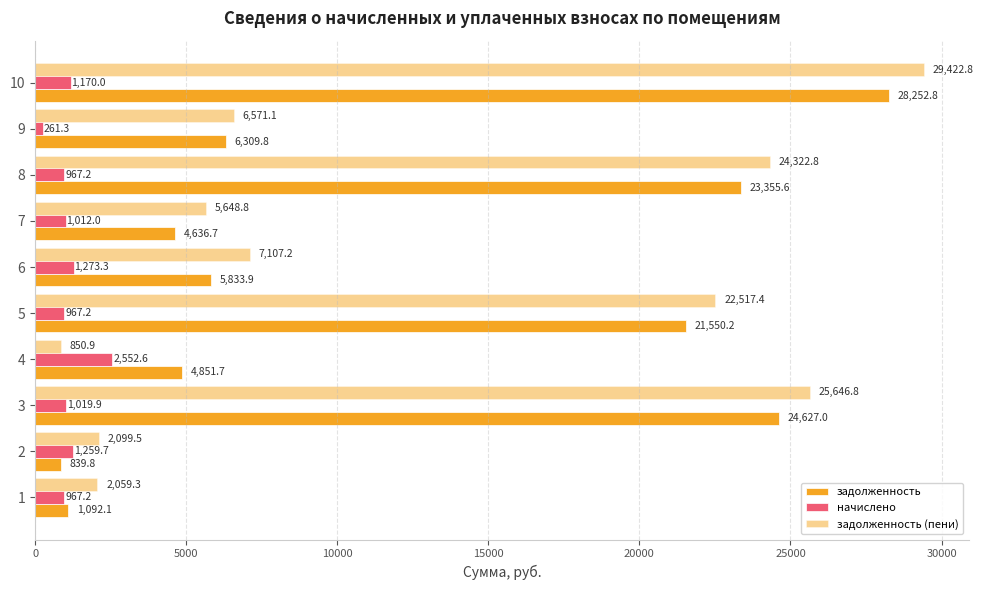

How many data points does each series have?

10